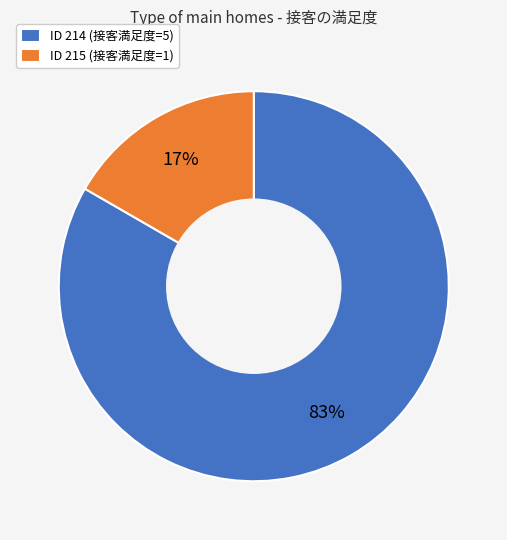

What percentage is the ID 215 (接客満足度=1) slice, to the nearest percent?

17%